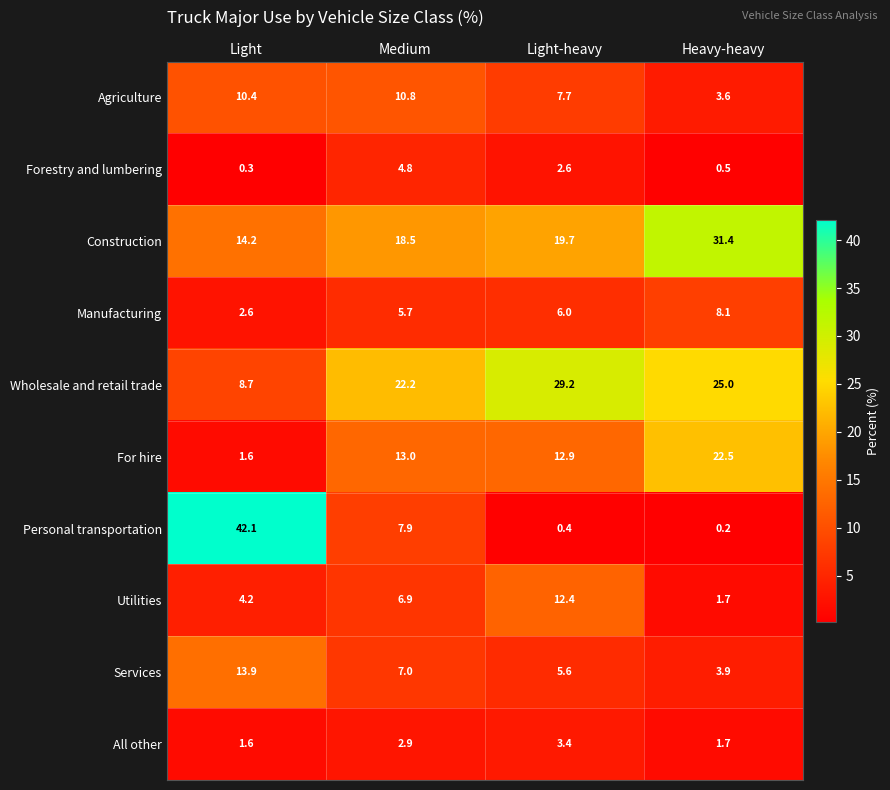

What is the difference between the maximum and minimum values in the Construction series?

17.2